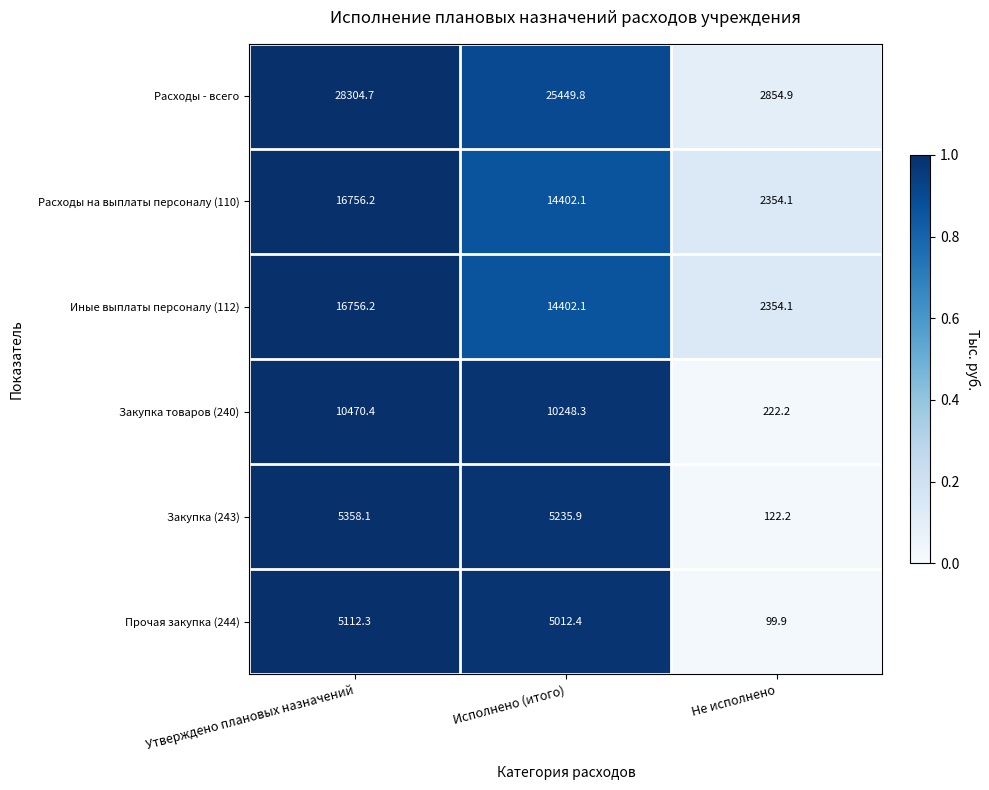

Which series has the widest spread of values?

Расходы - всего